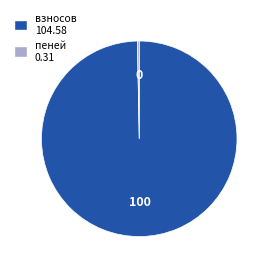

Do пеней and взносов together represent more than half of the pie?

Yes